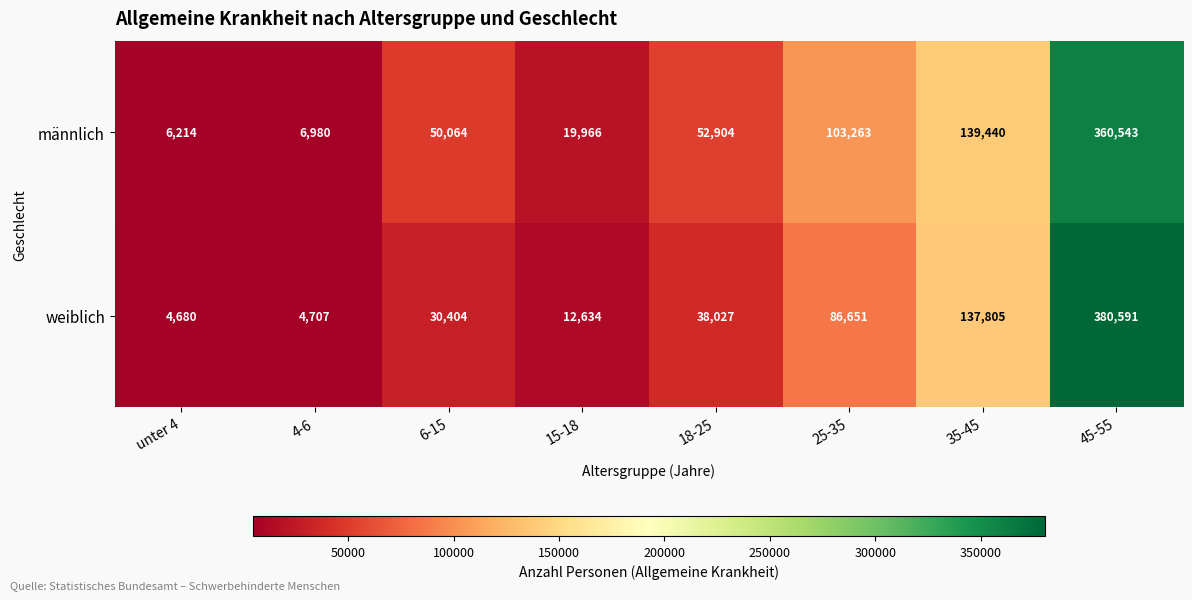

What is the difference between the maximum and second lowest values in the weiblich series?

375884